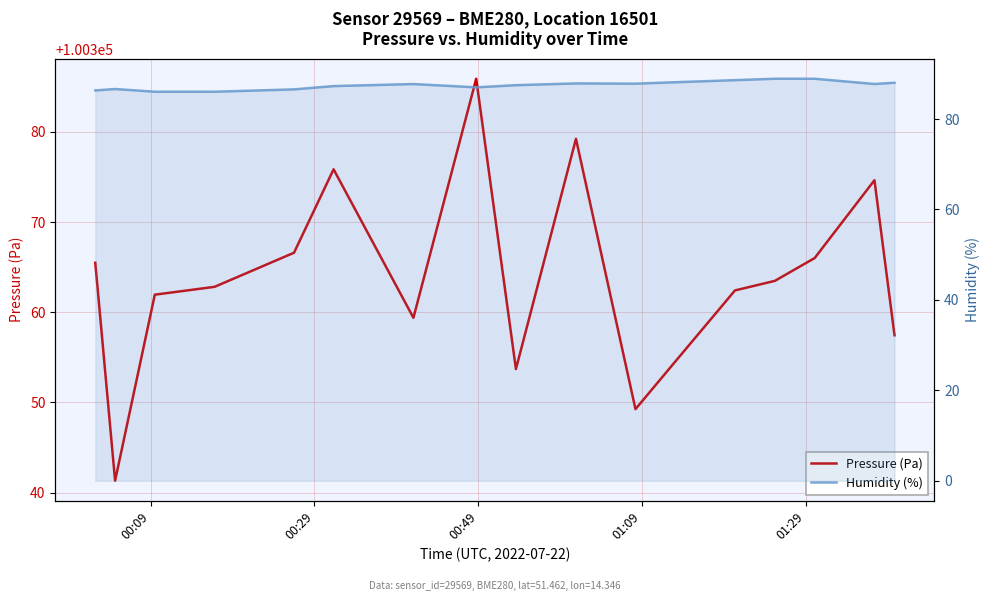

Is it true that Pressure (Pa) equals 136811.3 at 14?

False